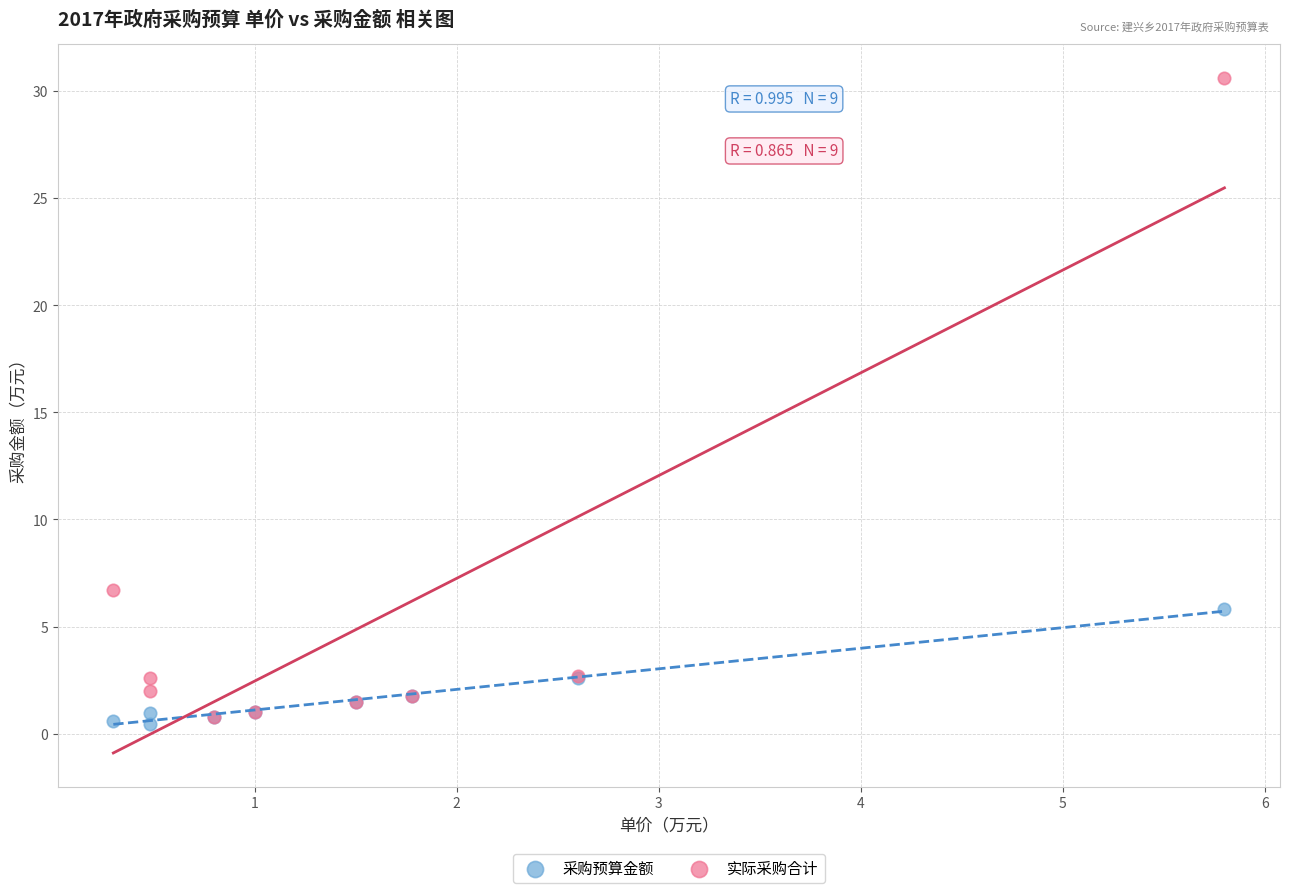

Across all series, what Y value is closest to 15?

6.7